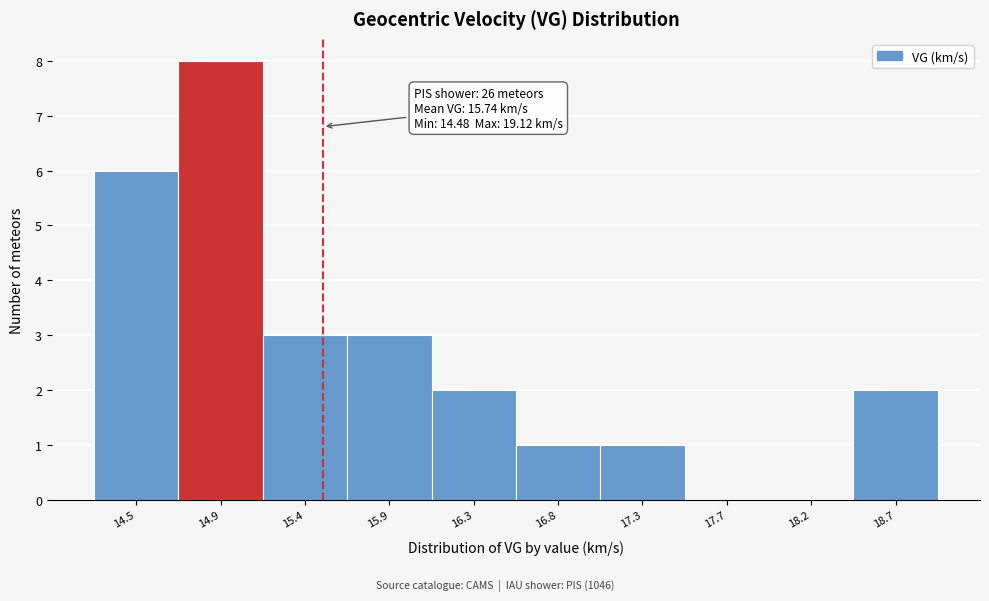

Reading left to right, transcribe all the data shown in this chart.

14.5=6	14.9=8	15.4=3	15.9=3	16.3=2	16.8=1	17.3=1	17.7=0	18.2=0	18.7=2